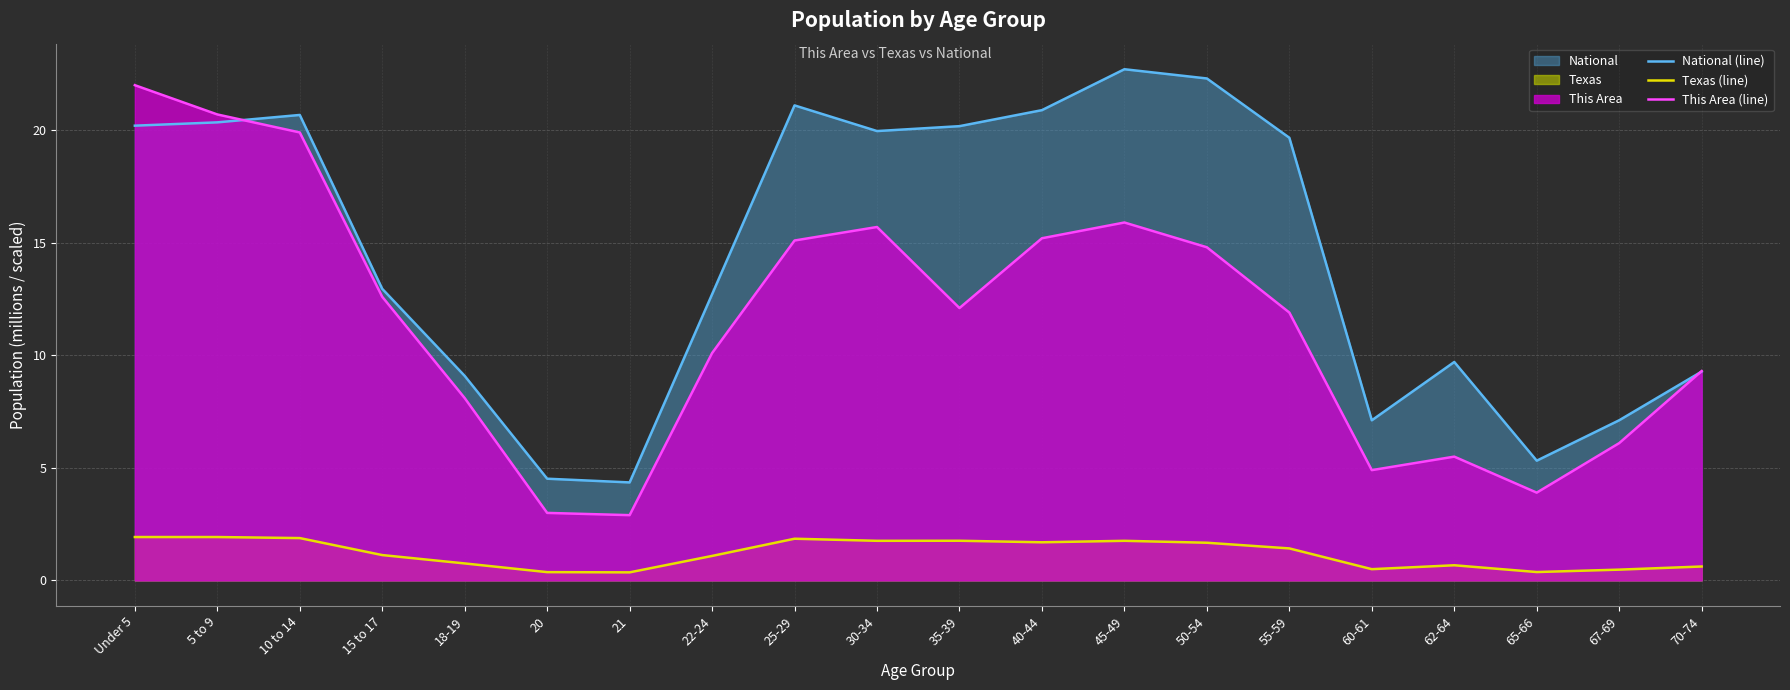

How many lines are shown in the chart?

3